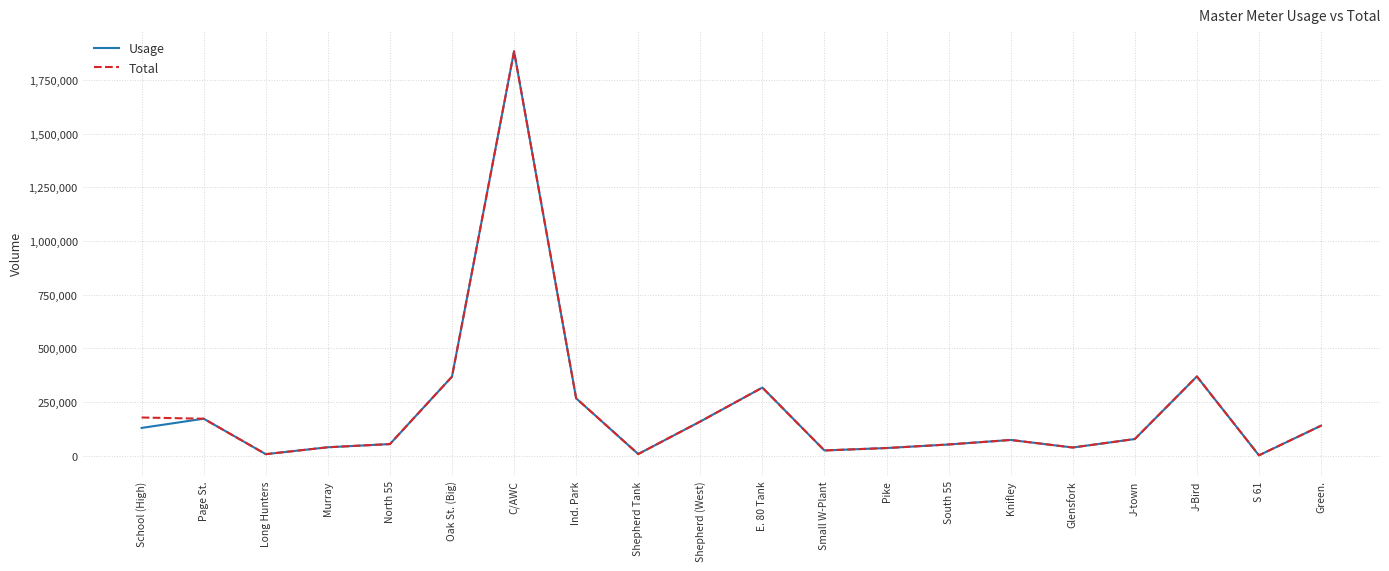

Is the value of Total at South 55 greater than the value of Usage at Oak St. (Big)?

No